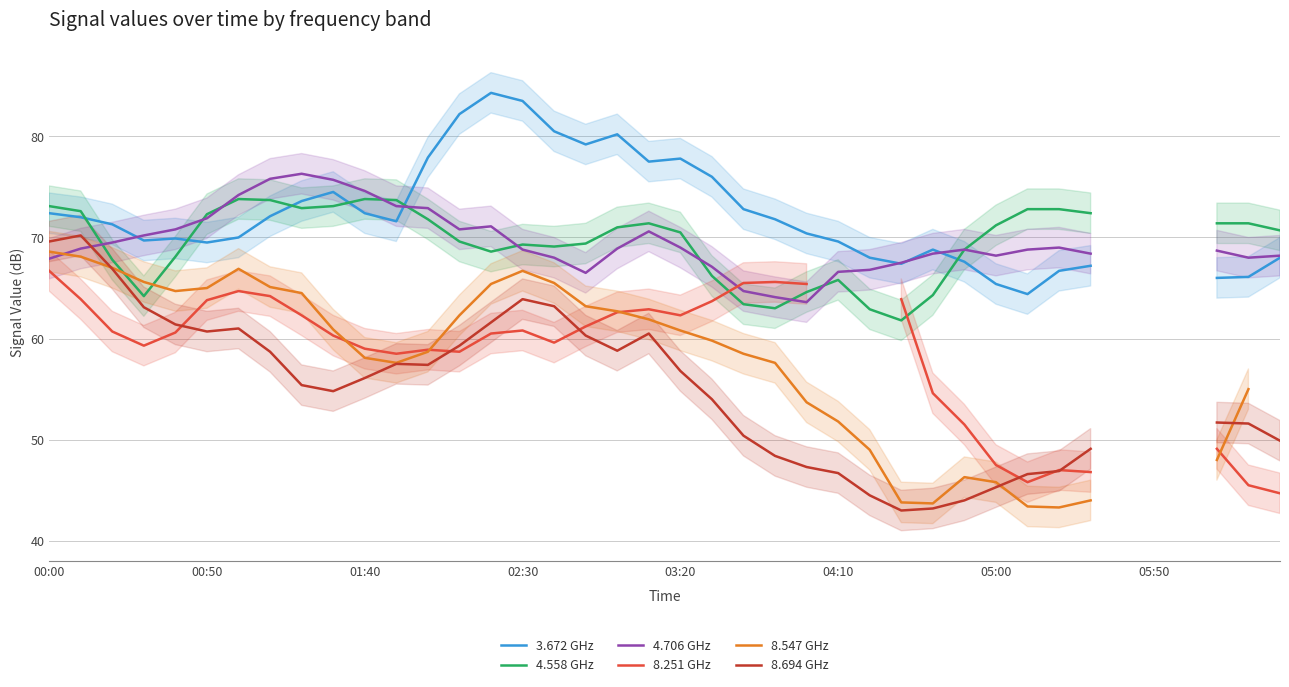

How many distinct data groups are displayed?

6